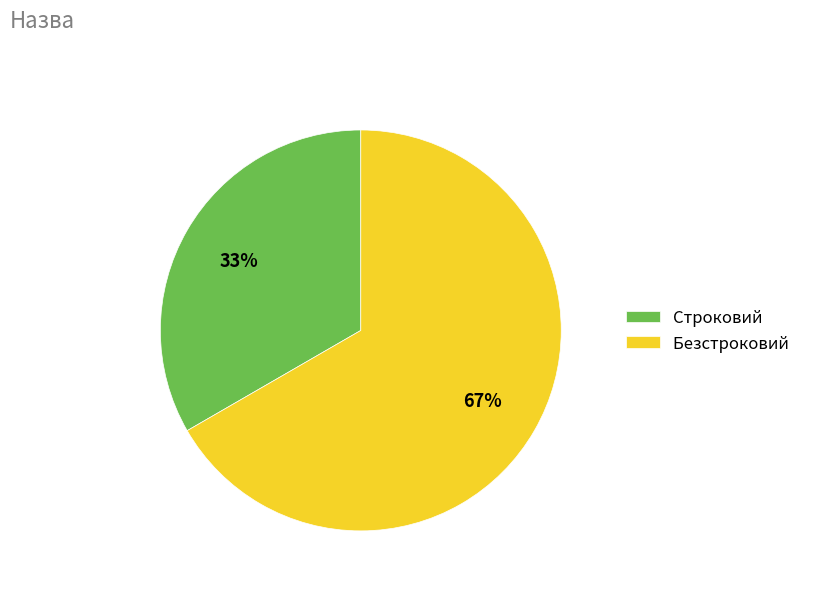

True or false: Безстроковий accounts for 56% of the total.

False